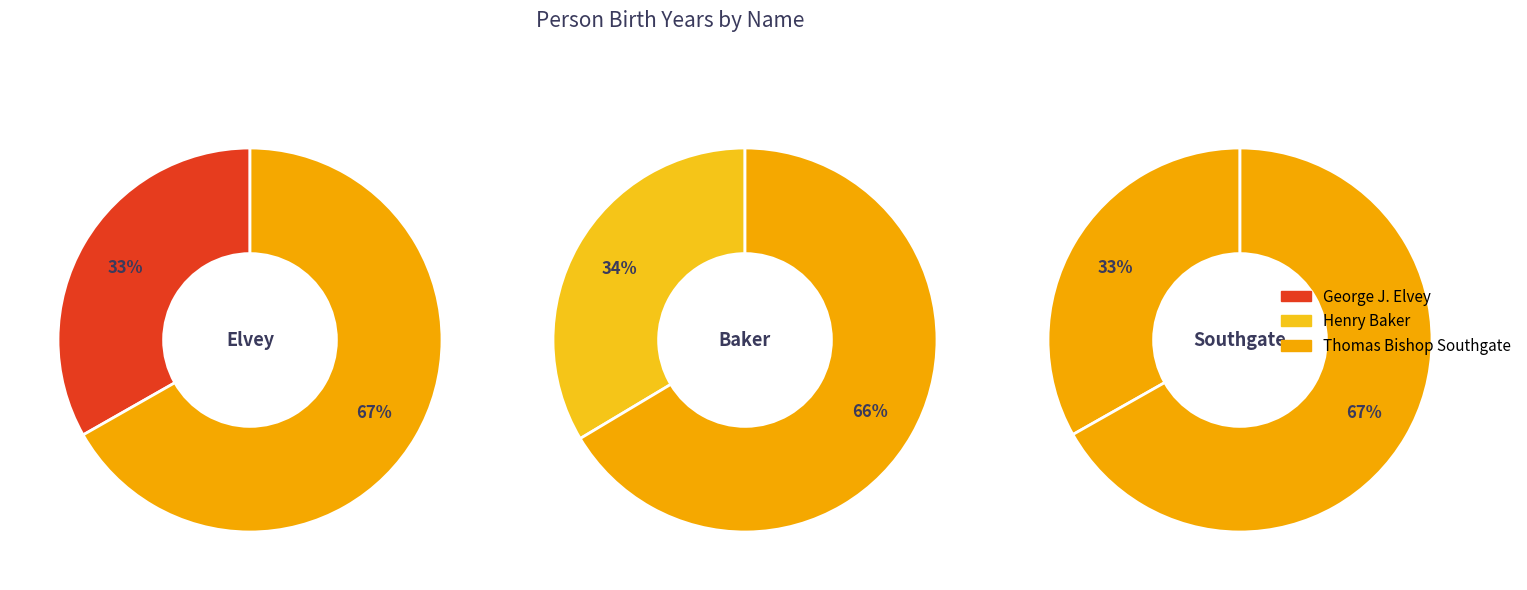

Which has a higher value, Henry Baker or George J. Elvey?

Henry Baker